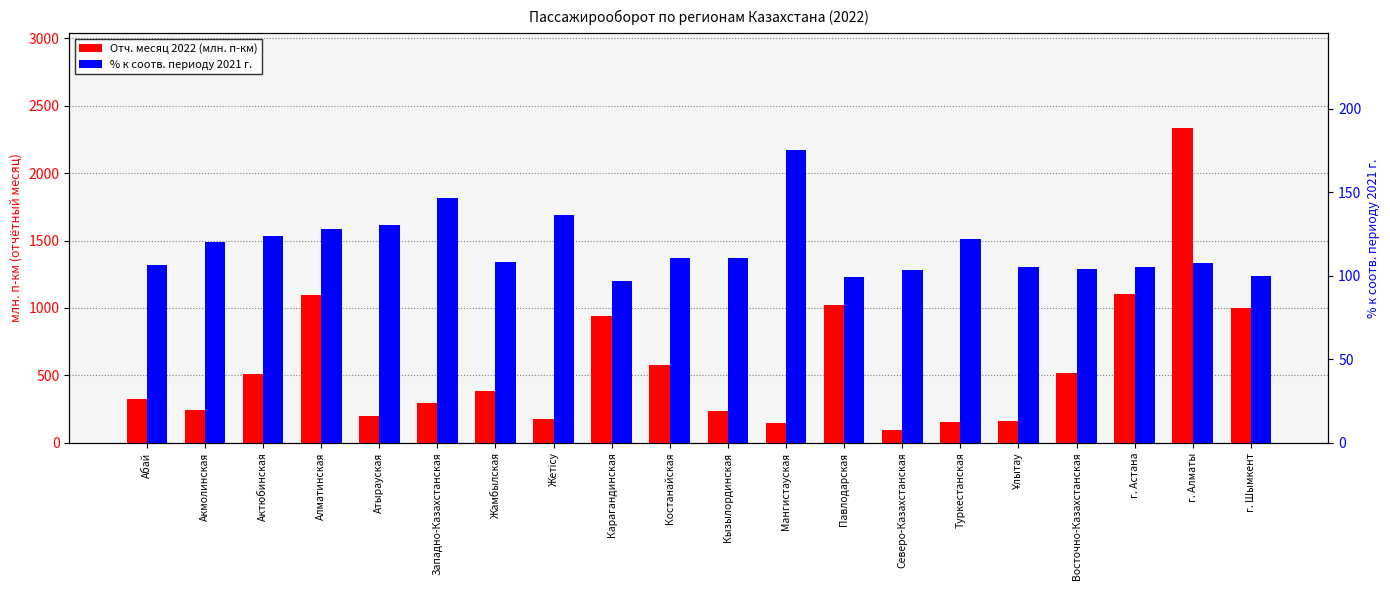

What is the highest value of the % к соотв. периоду 2021 г. series?

175.1